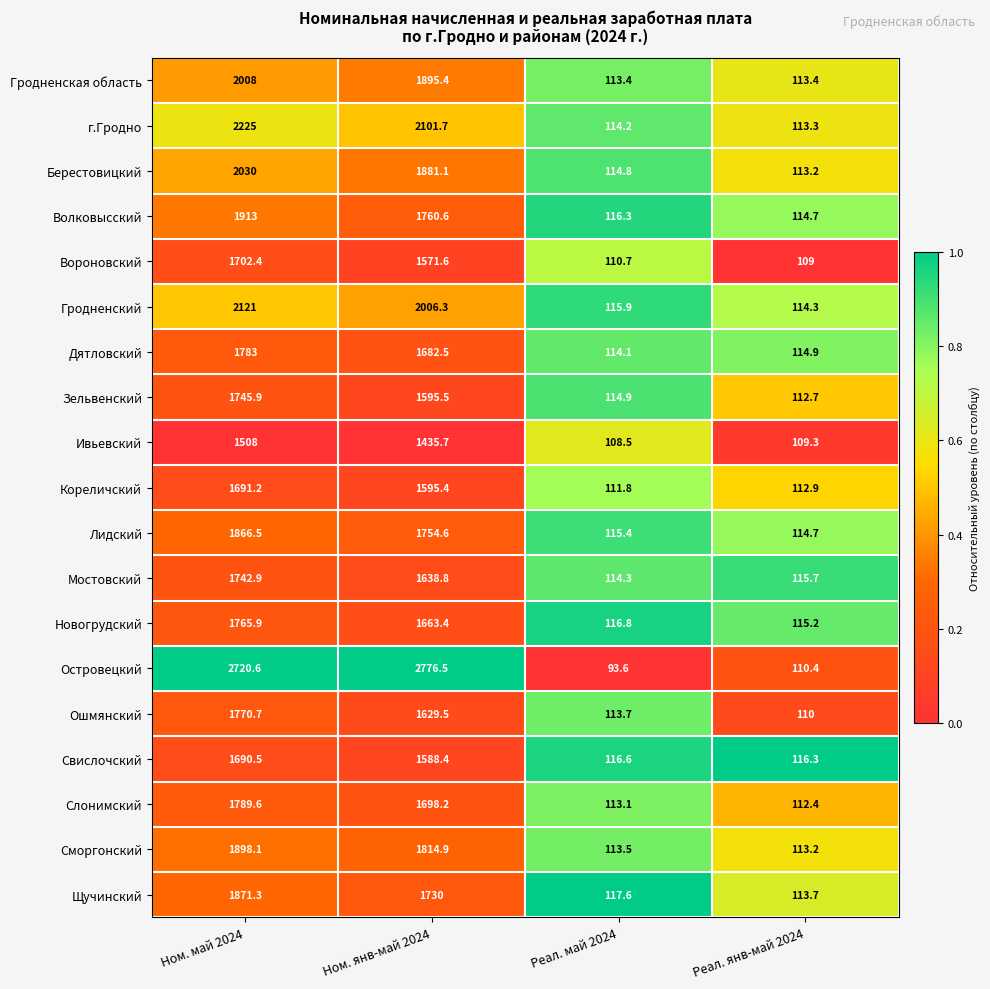

Which category has the highest value across all series?

Ном. янв-май 2024